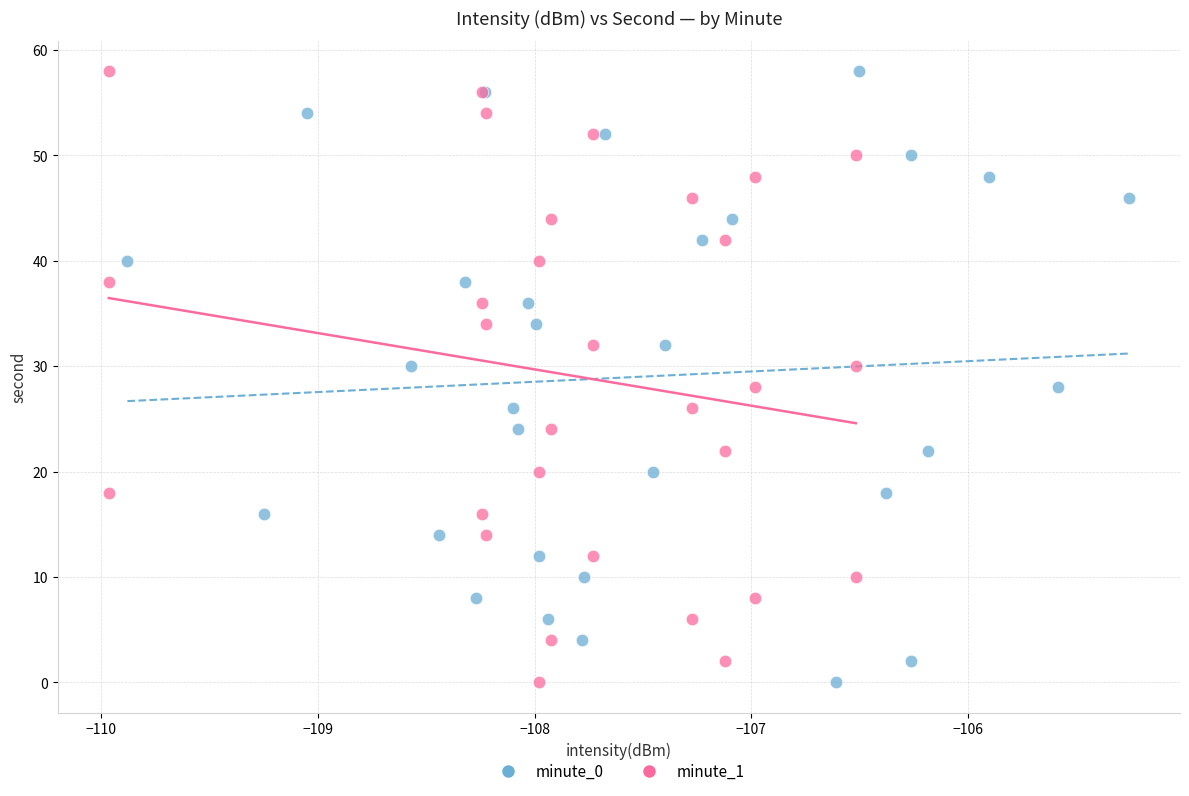

What are all the series names shown in the legend?

minute_0, minute_1